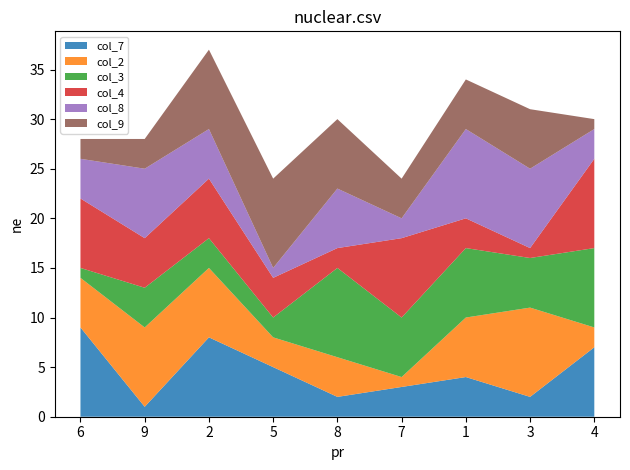

Reading right to left, list all the values displayed in this chart.

col_7: 7	2	4	3	2	5	8	1	9
col_2: 2	9	6	1	4	3	7	8	5
col_3: 8	5	7	6	9	2	3	4	1
col_4: 9	1	3	8	2	4	6	5	7
col_8: 3	8	9	2	6	1	5	7	4
col_9: 1	6	5	4	7	9	8	3	2